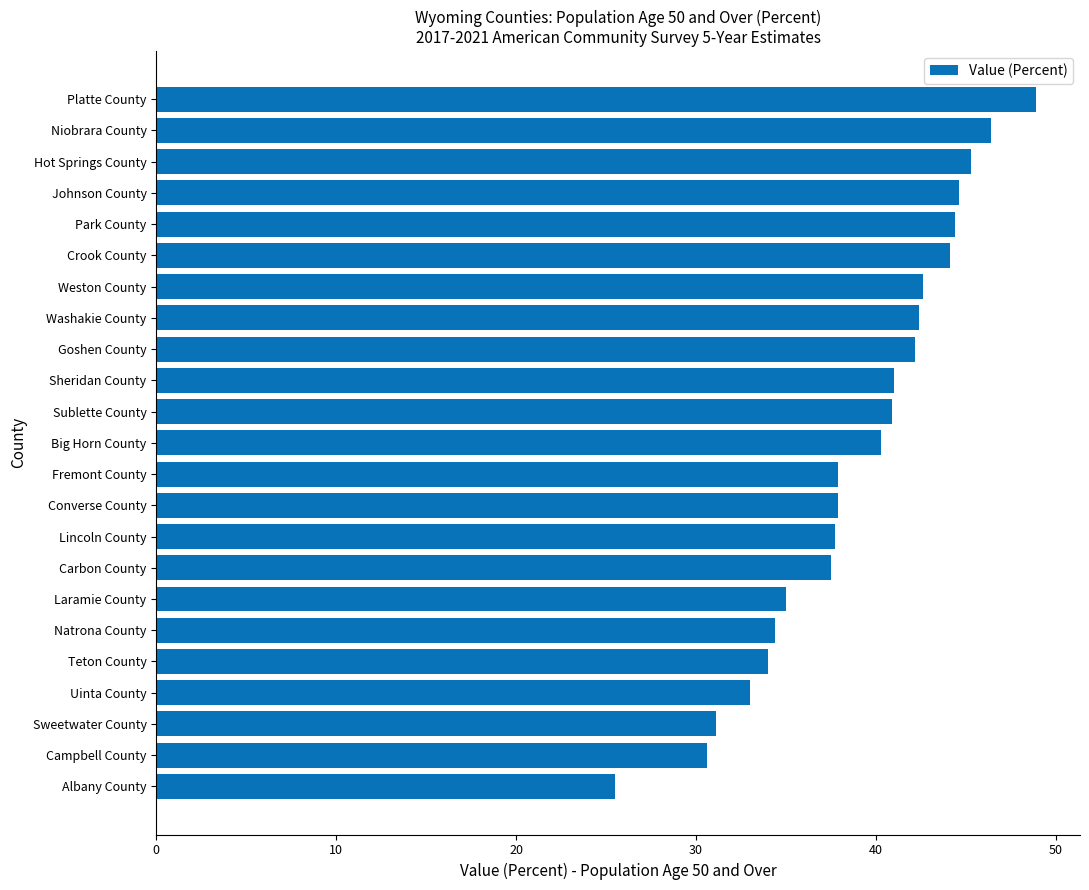

What is the difference between the second highest and second lowest values?

15.8